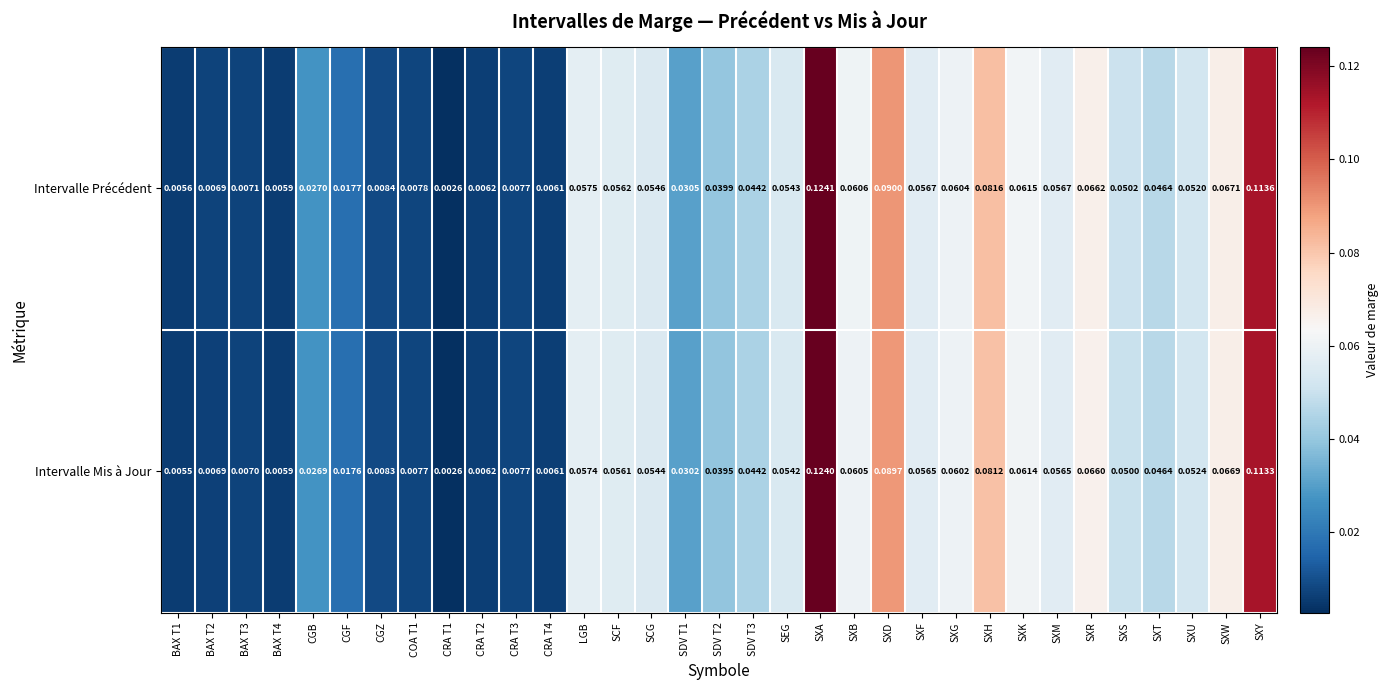

Which series has the largest total across all categories?

Intervalle Précédent